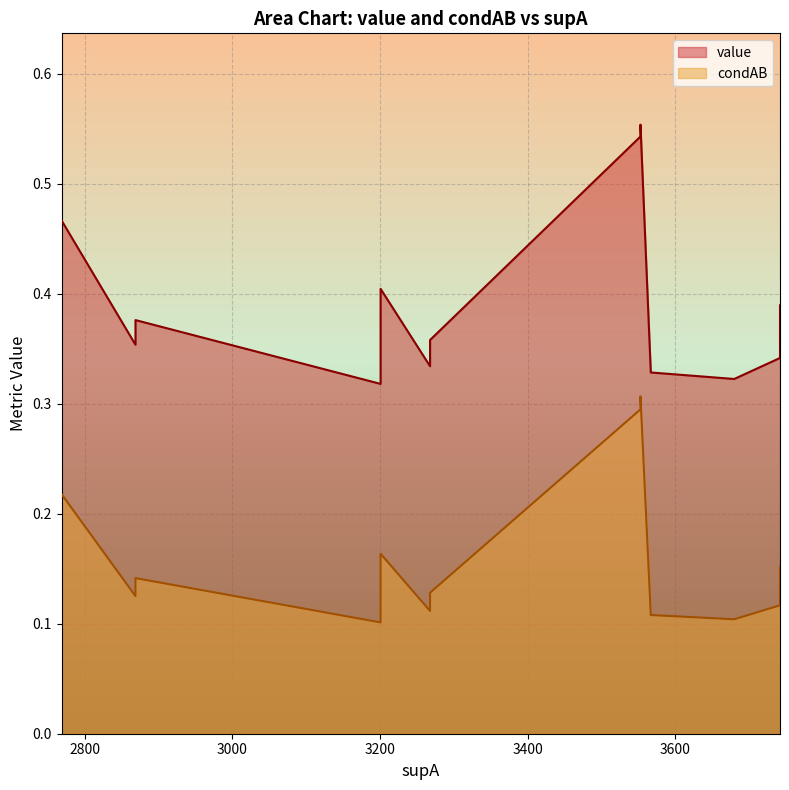

The value series shows 0.5 at 6. True or false?

False